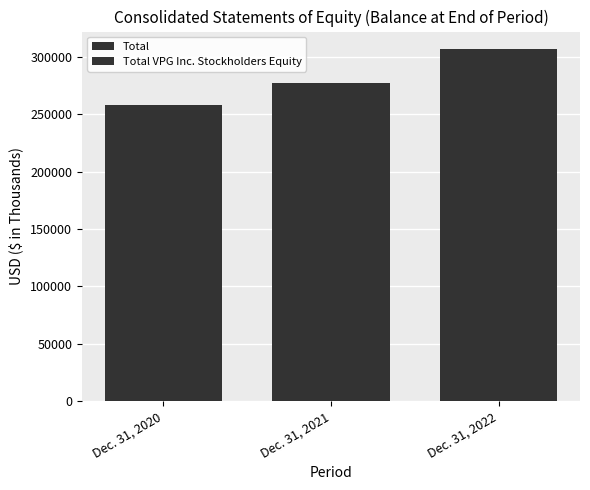

How many bars are there in total?

6